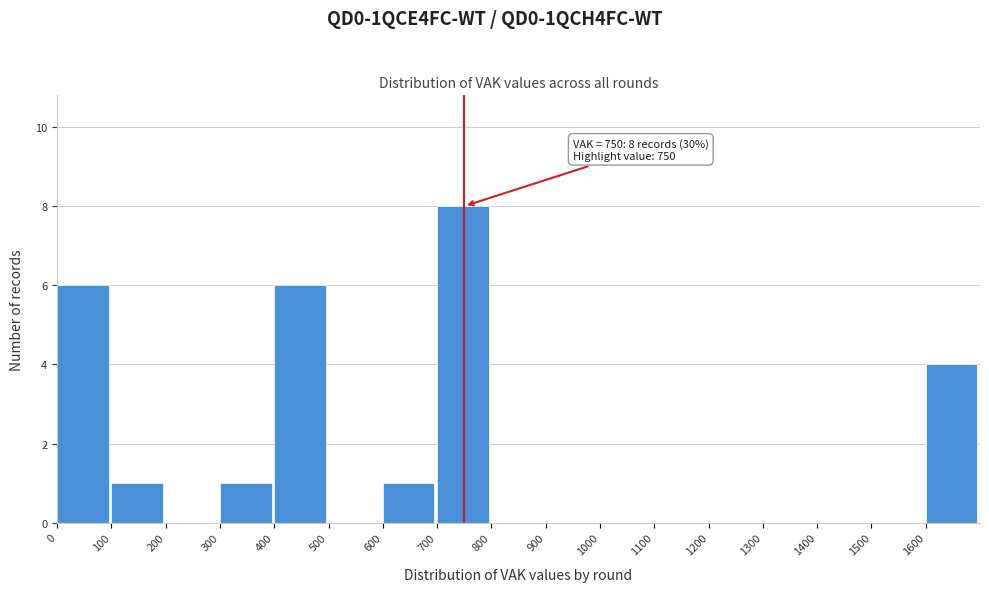

Over which range of the x-axis is the bar tallest?

700 to 800